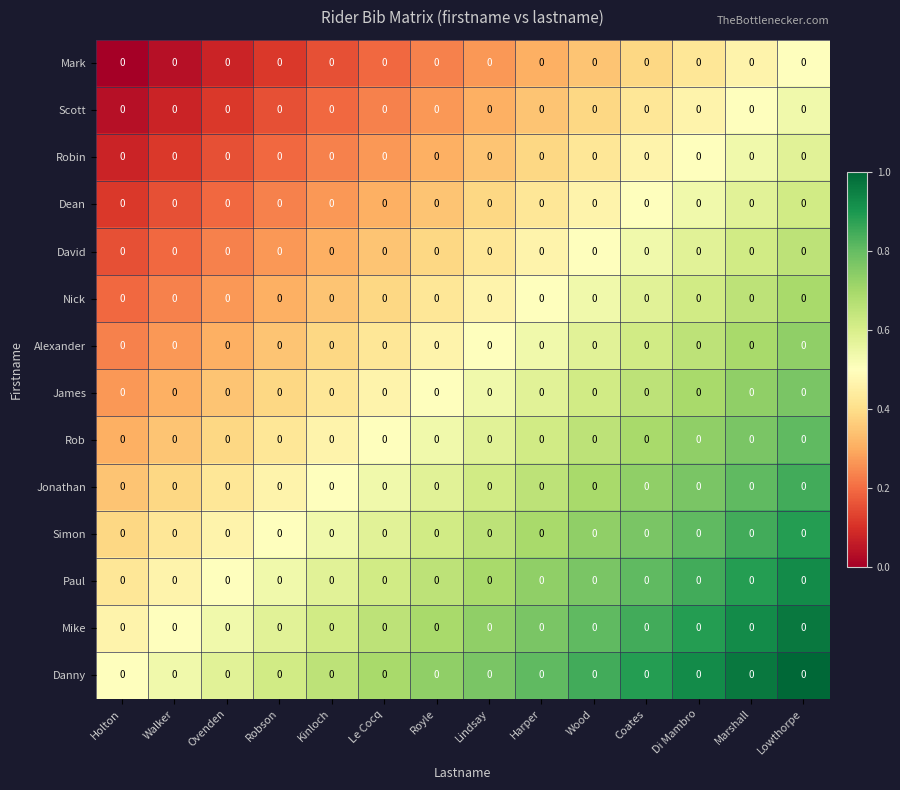

What is the highest value of the Paul series?

0.9